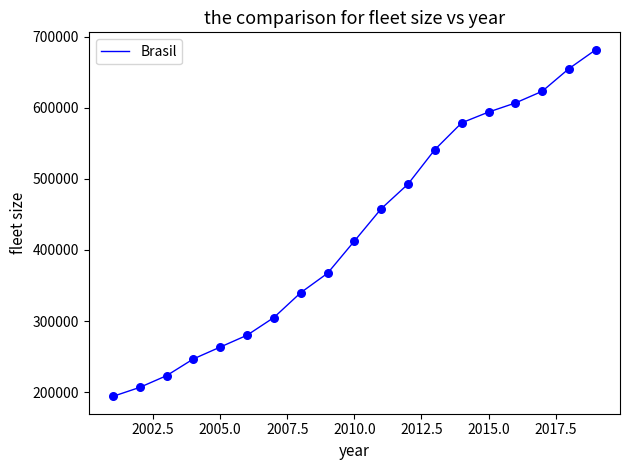

What is the greatest value displayed?

681650